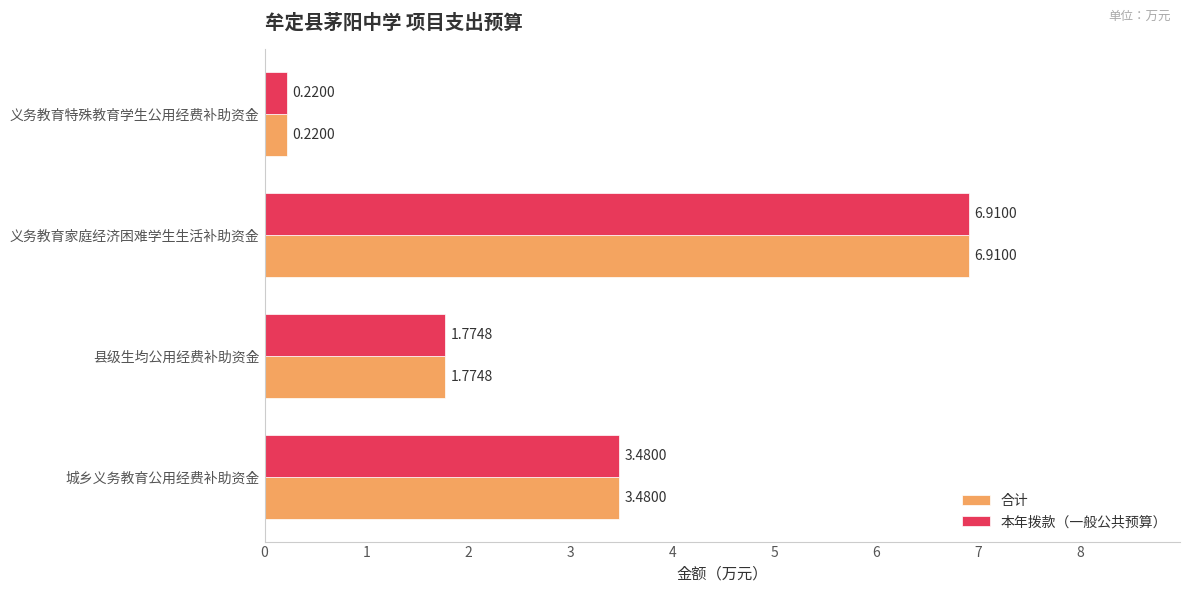

How many 本年拨款（一般公共预算） values are between 1 and 6?

2